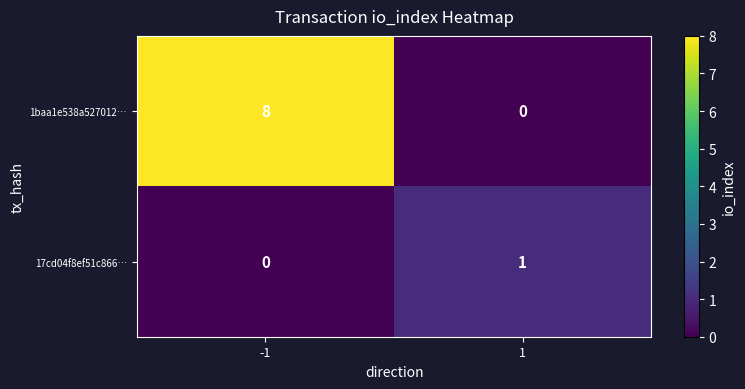

What is the maximum value shown in the chart?

8